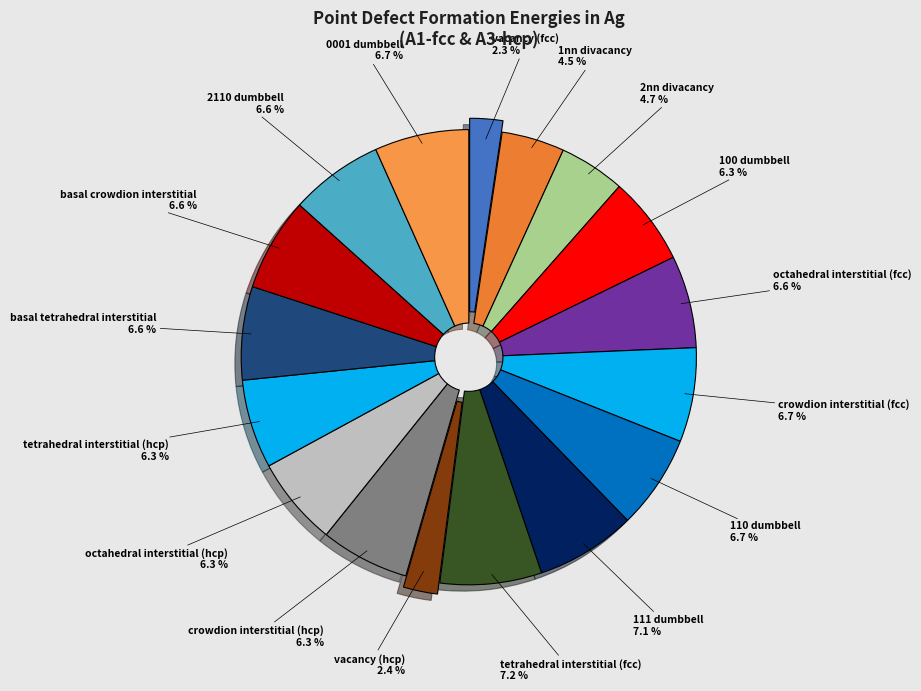

How many segments does this pie chart have?

17